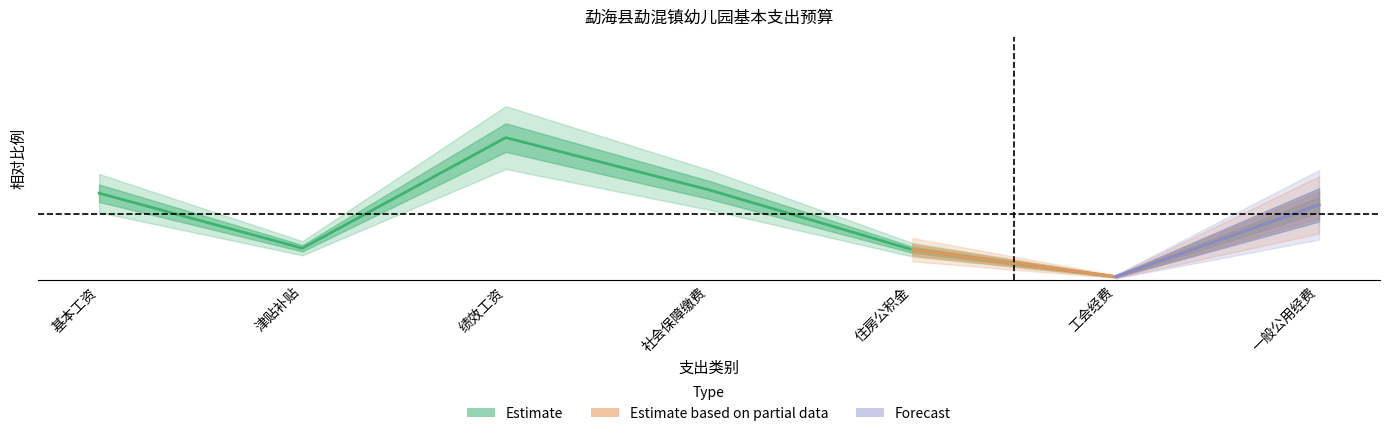

What is the sum of all values?

1.0